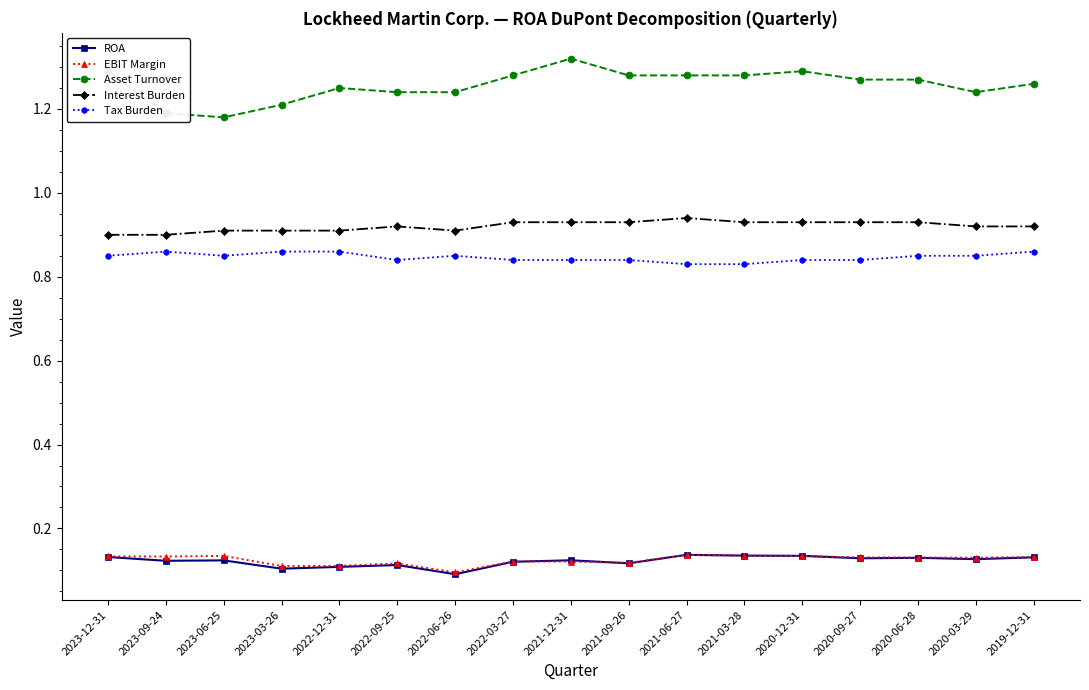

What is the label of the 6th point from the left?

2022-09-25